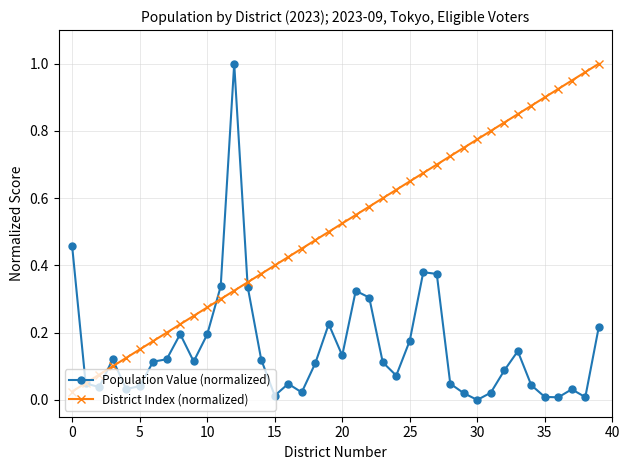

List the series in order of their overall mean, lowest first.

Population Value (normalized), District Index (normalized)